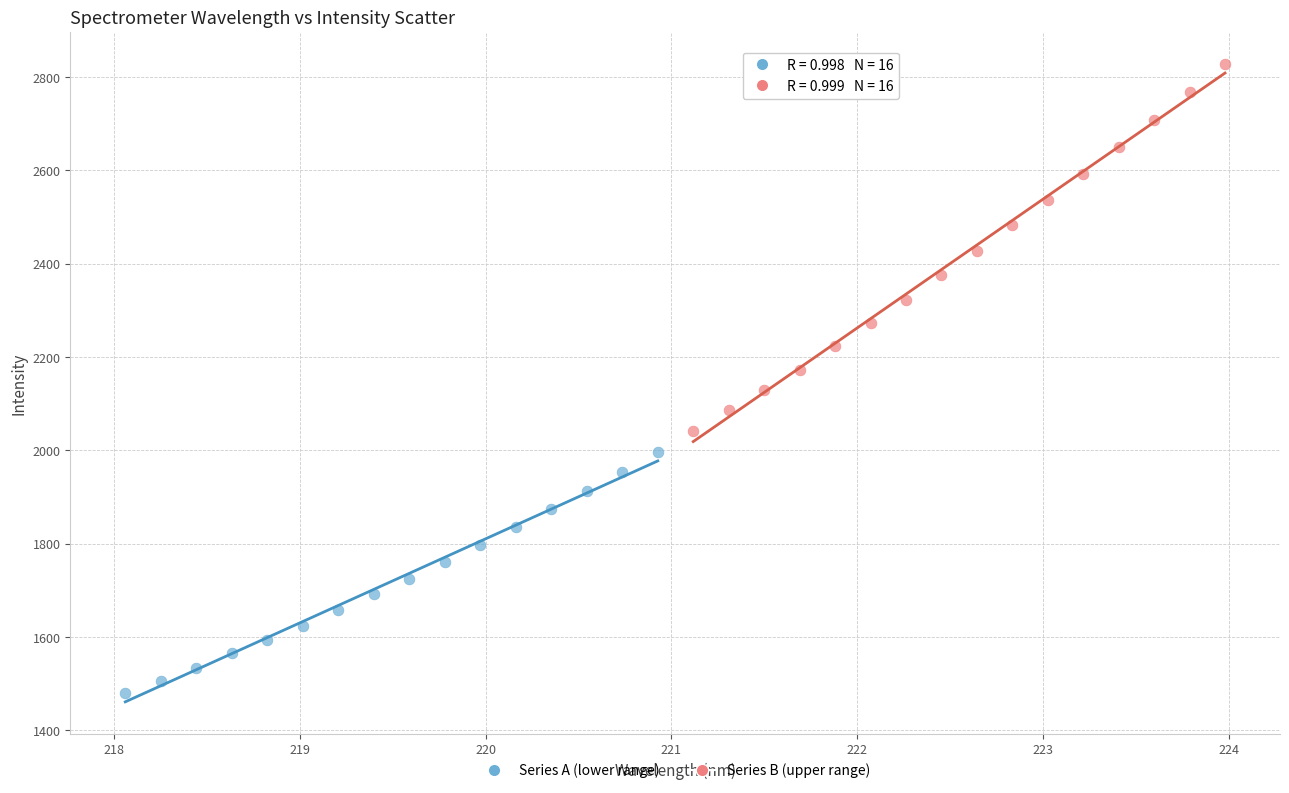

Which series has the widest spread of Y values?

Series B (upper range)